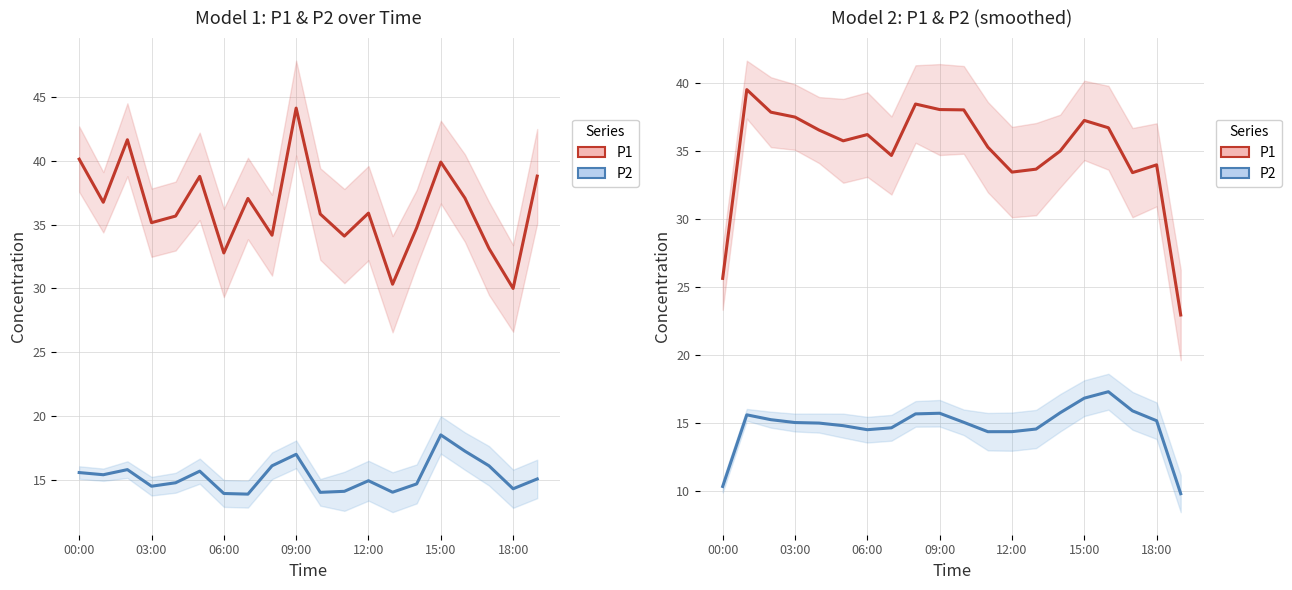

At how many categories does at least one series exceed 14?

20